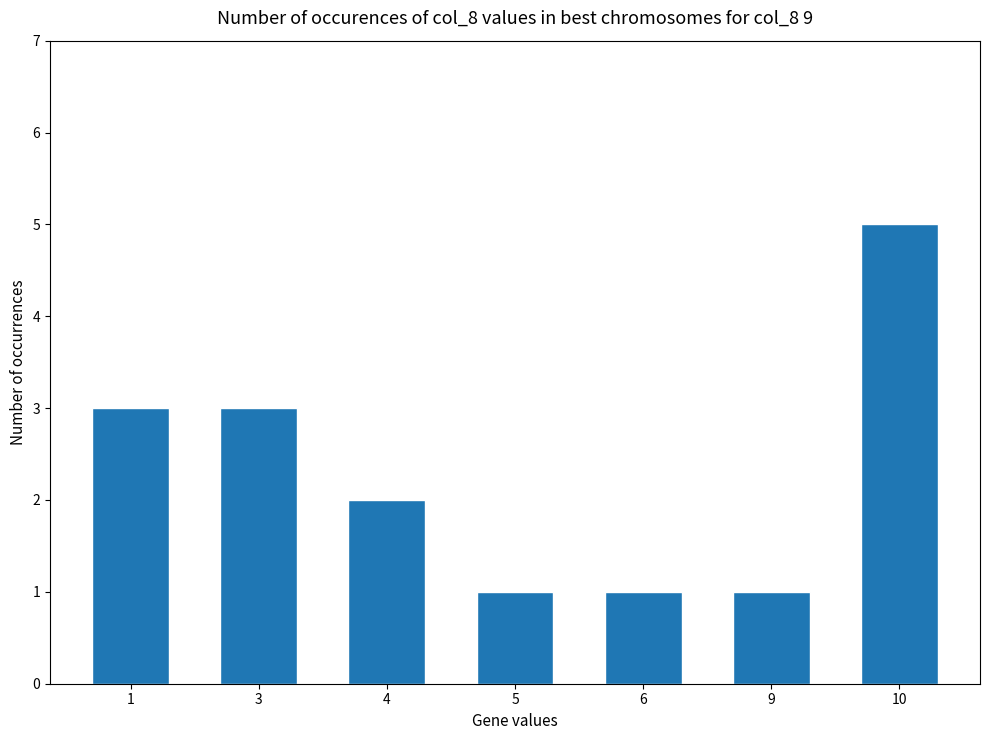

What is the maximum value shown in the chart?

5